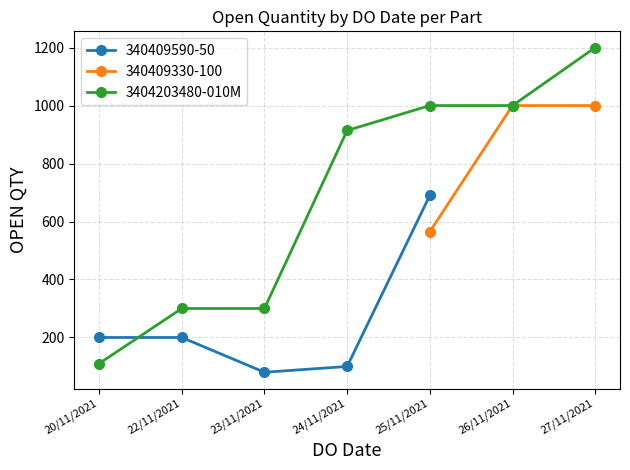

How many values are below 914?

3